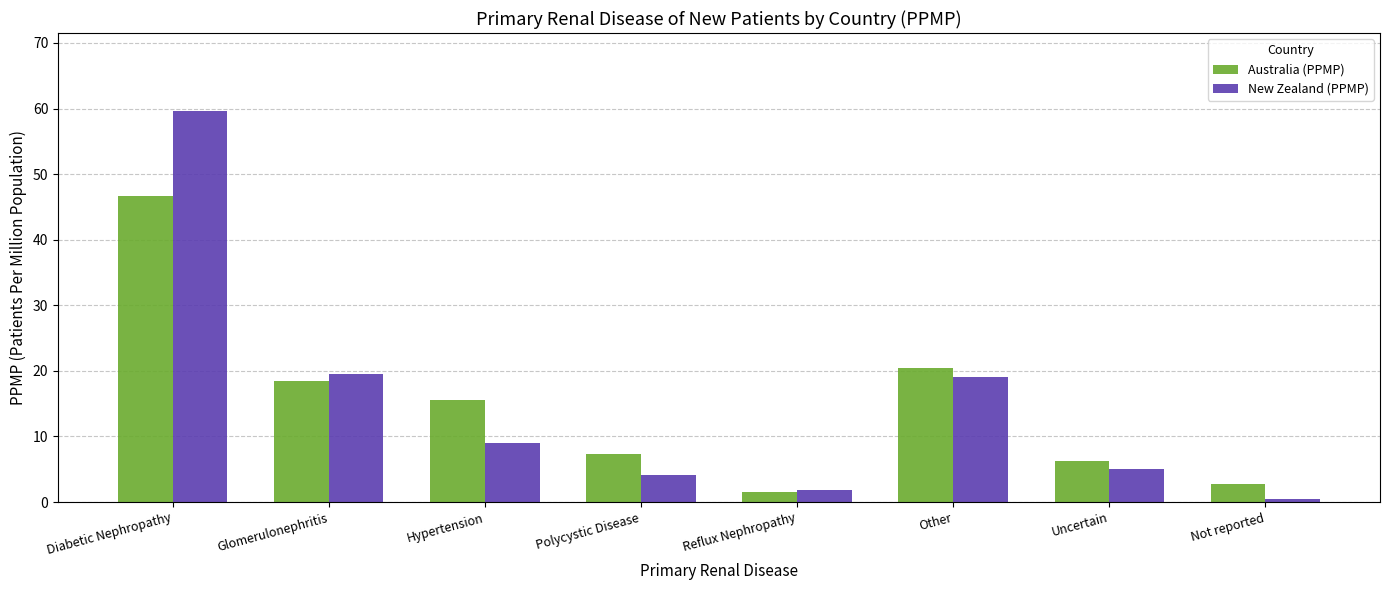

The value of New Zealand (PPMP) at Glomerulonephritis is 31.4. True or false?

False